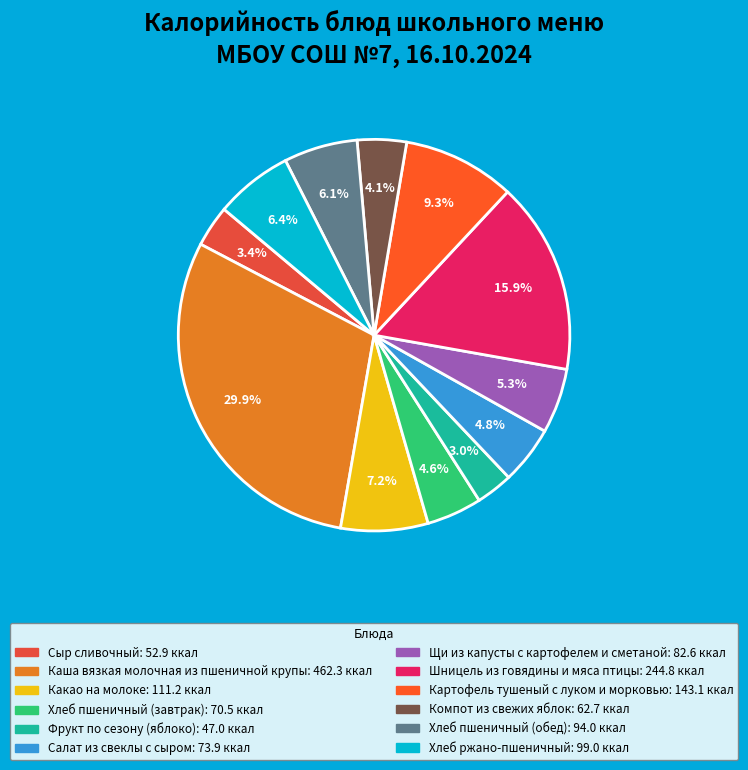

Which category has the biggest portion of the pie?

Каша вязкая молочная из пшеничной крупы